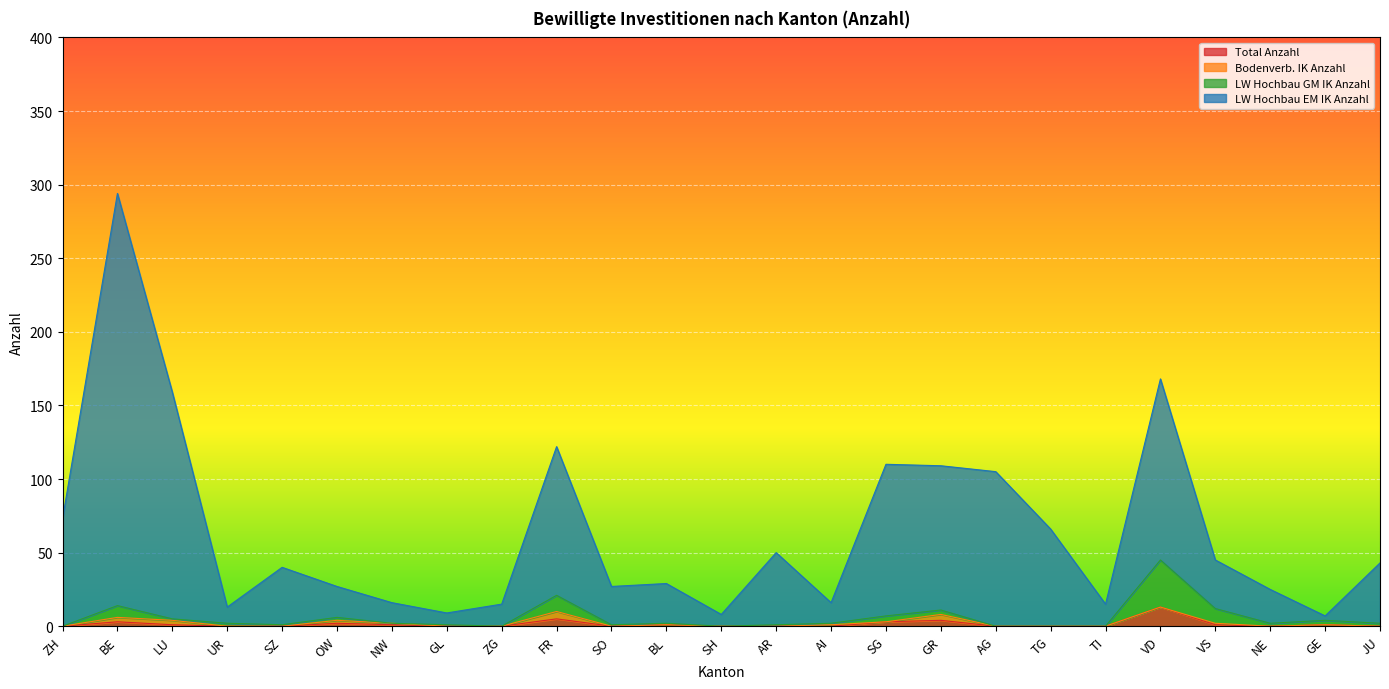

What is the difference between the maximum and minimum values in the LW Hochbau EM IK Anzahl series?

287